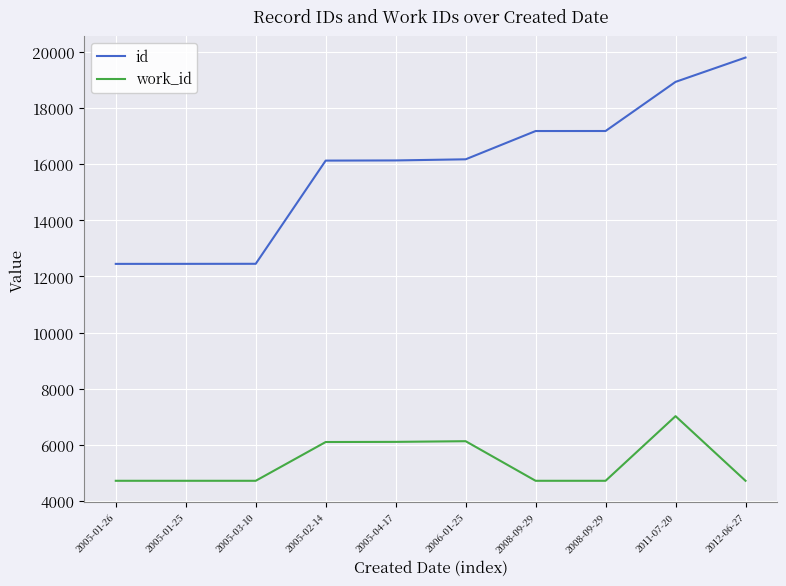

Is the value of work_id at 2005-01-26 greater than the value of id at 2005-01-25?

No